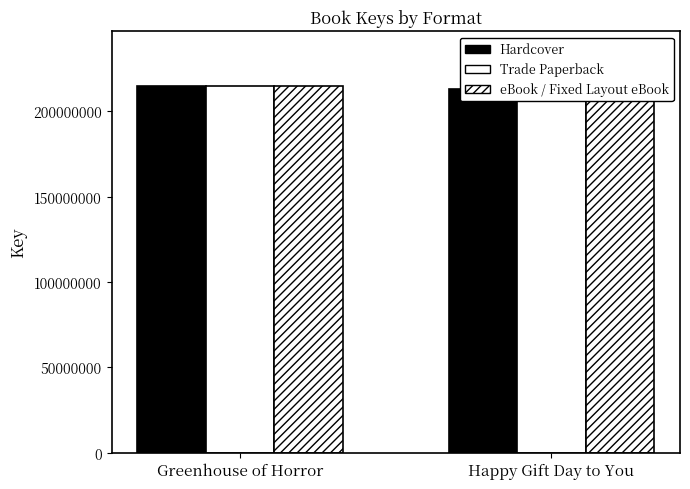

The value of Hardcover at Happy Gift Day to You is 213052716. True or false?

True